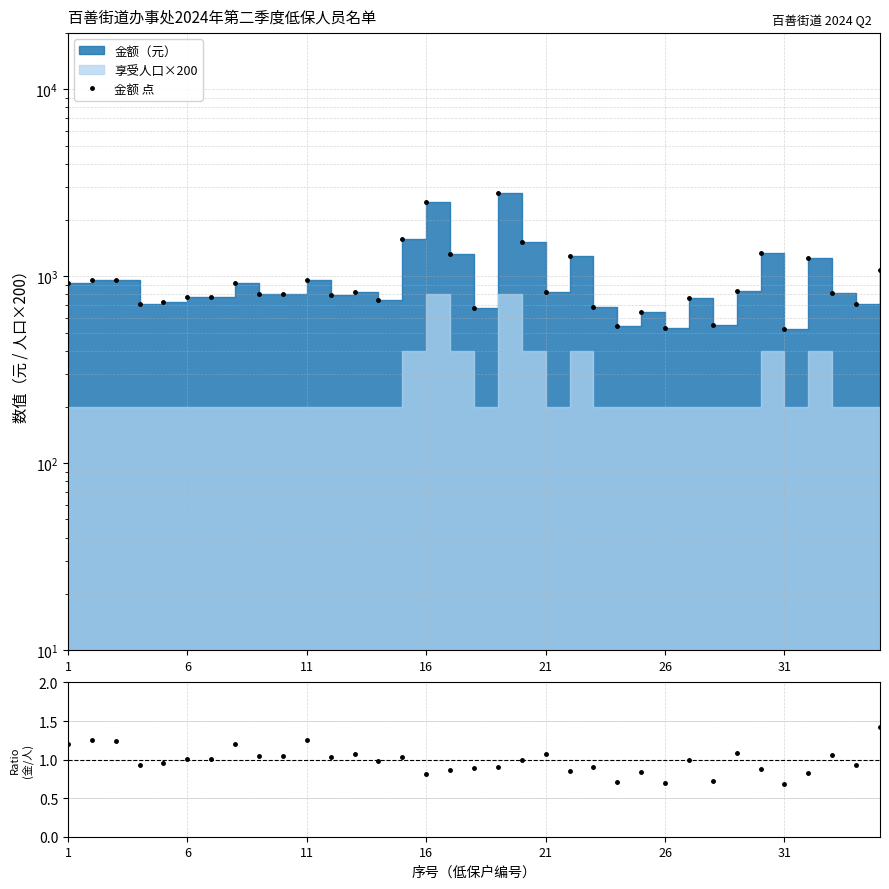

How many categories are shown in the chart?

35